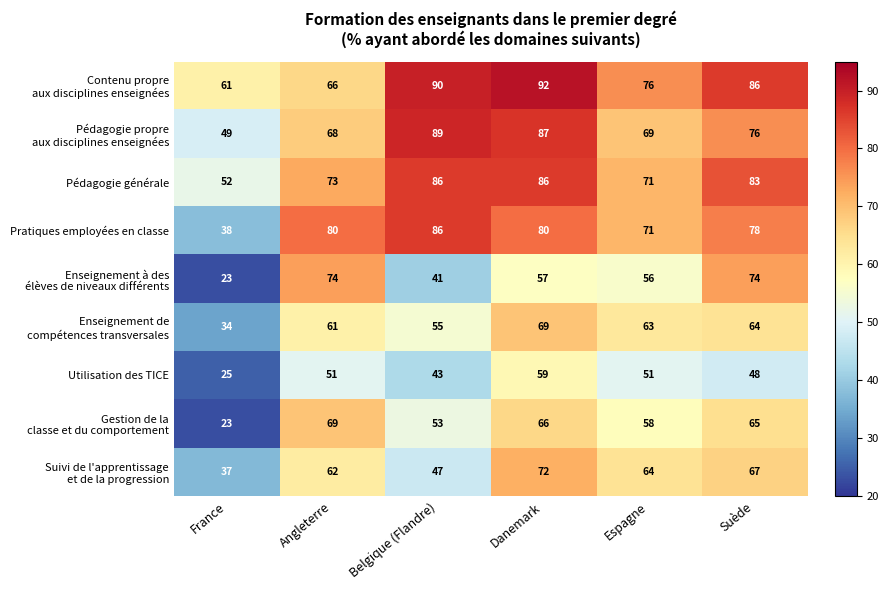

How many distinct data groups are displayed?

9